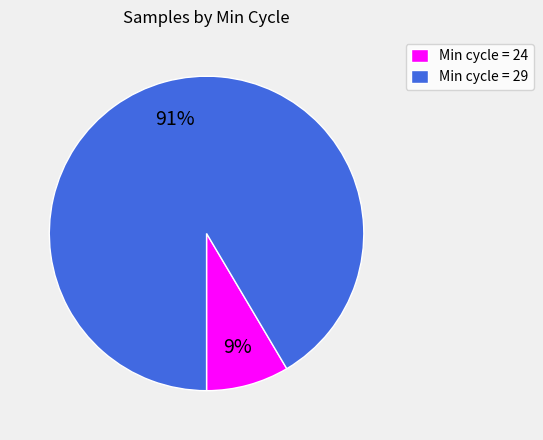

Between Min cycle = 29 and Min cycle = 24, which is larger?

Min cycle = 29